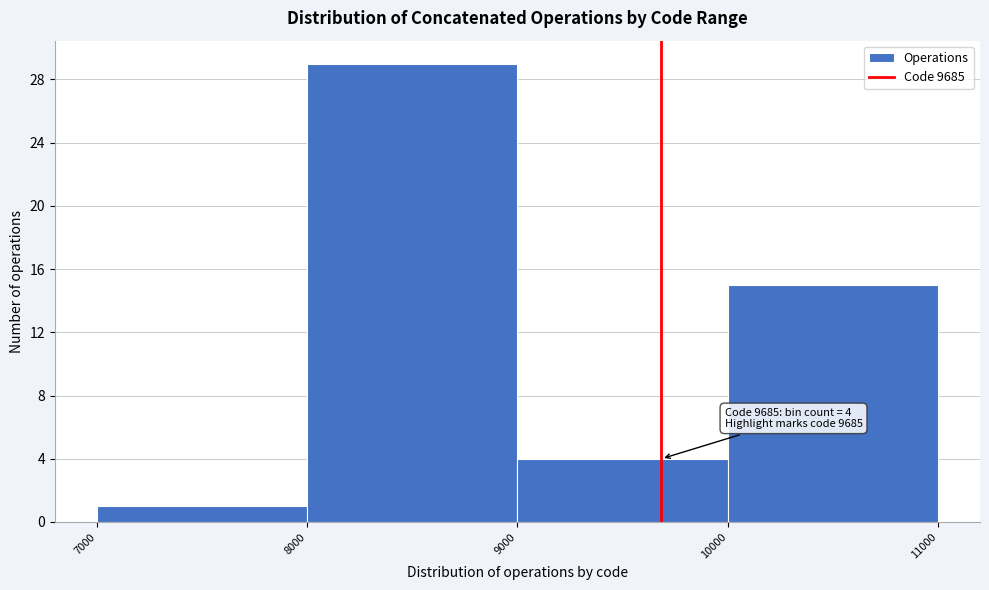

Which range on the x-axis has the tallest bar?

8000 to 9000